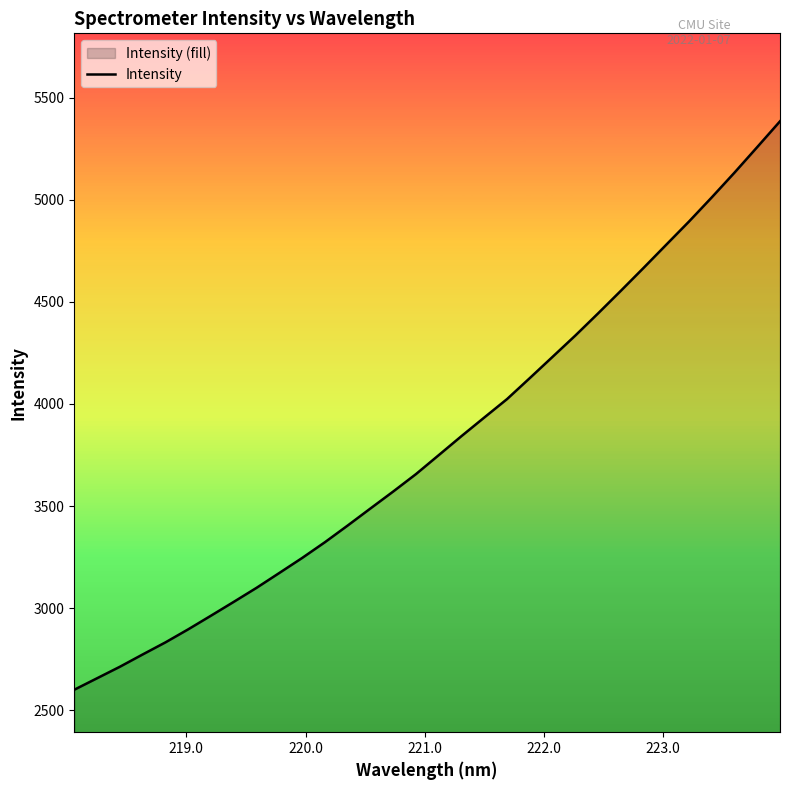

What is the difference between the maximum and minimum values?

2783.8